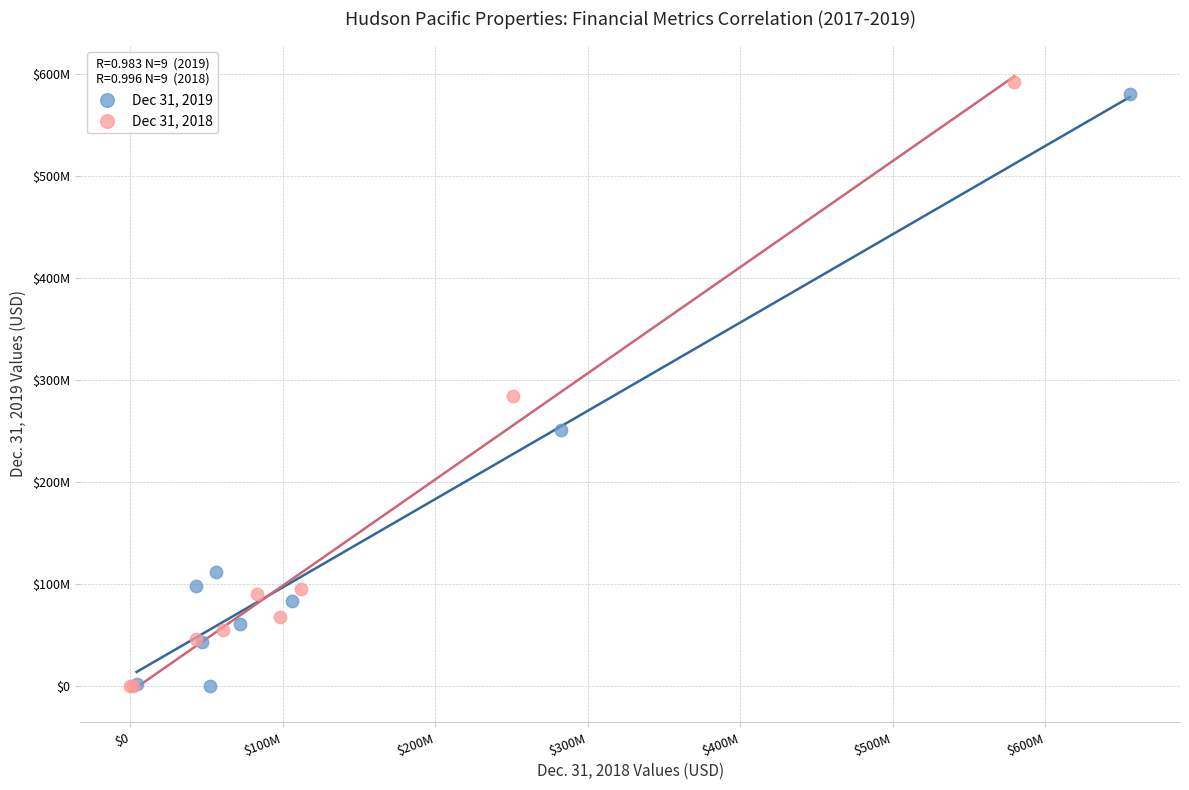

What are all the series names shown in the legend?

Dec 31, 2019, Dec 31, 2018